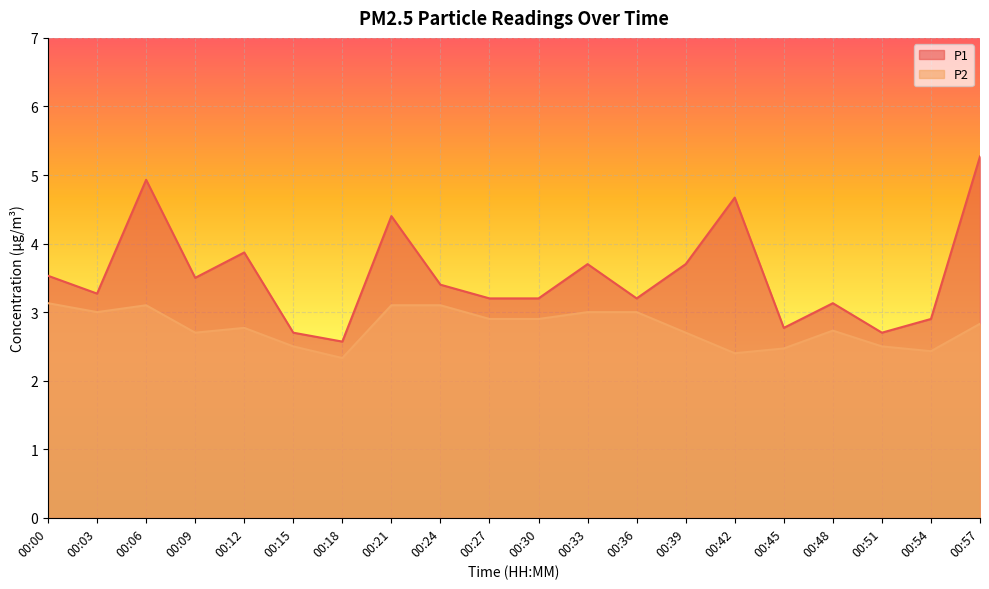

How many series are shown in this chart?

2